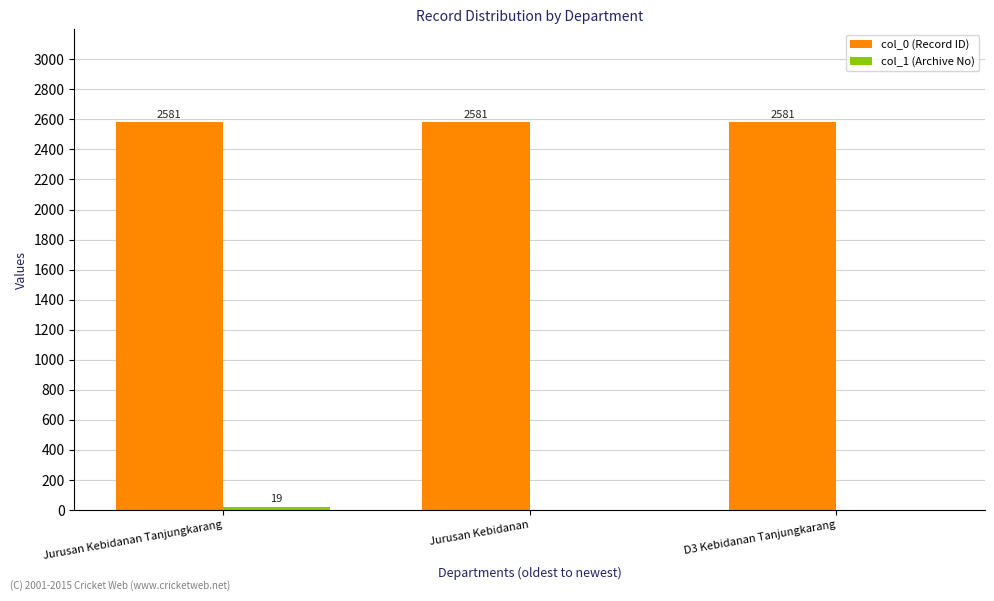

The value of col_0 (Record ID) at Jurusan Kebidanan is 534. True or false?

False